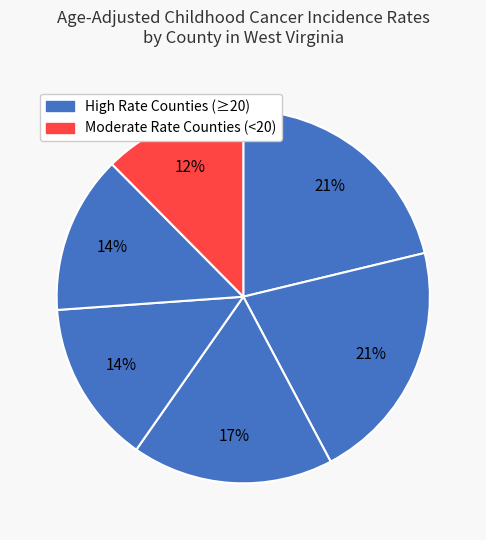

How many slices are in this pie chart?

6